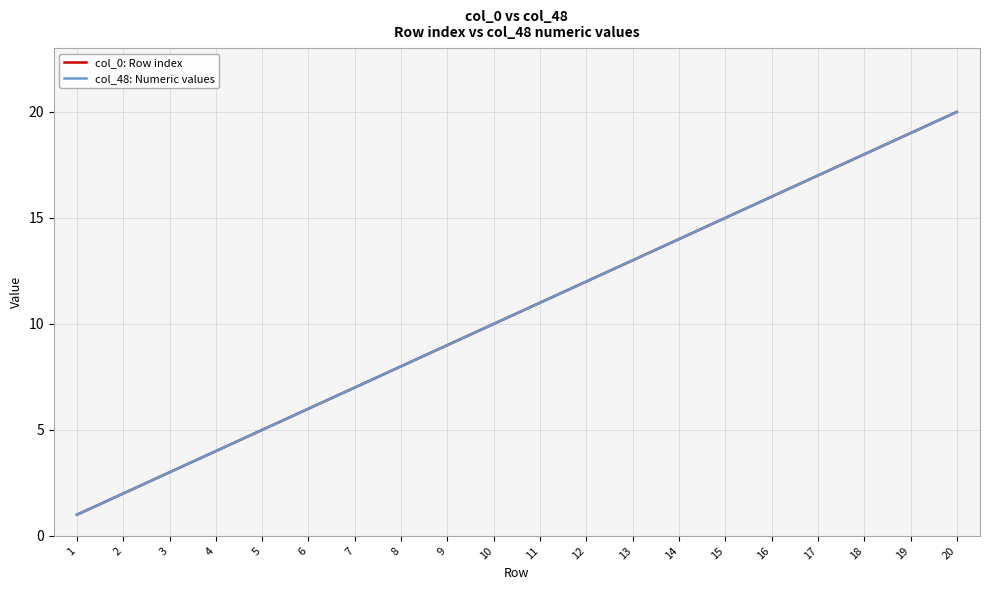

The value of col_48: Numeric values at 9 is 9. True or false?

True